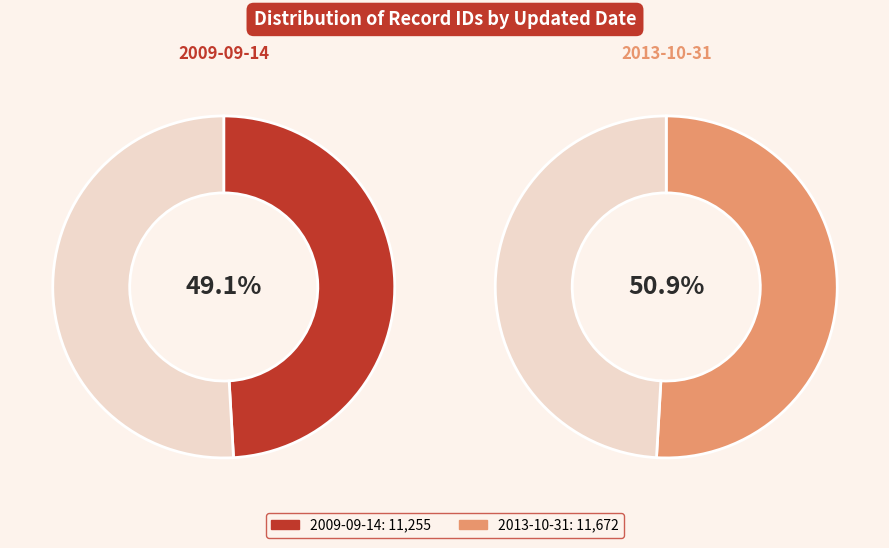

What is the largest slice in the pie chart?

2013-10-31